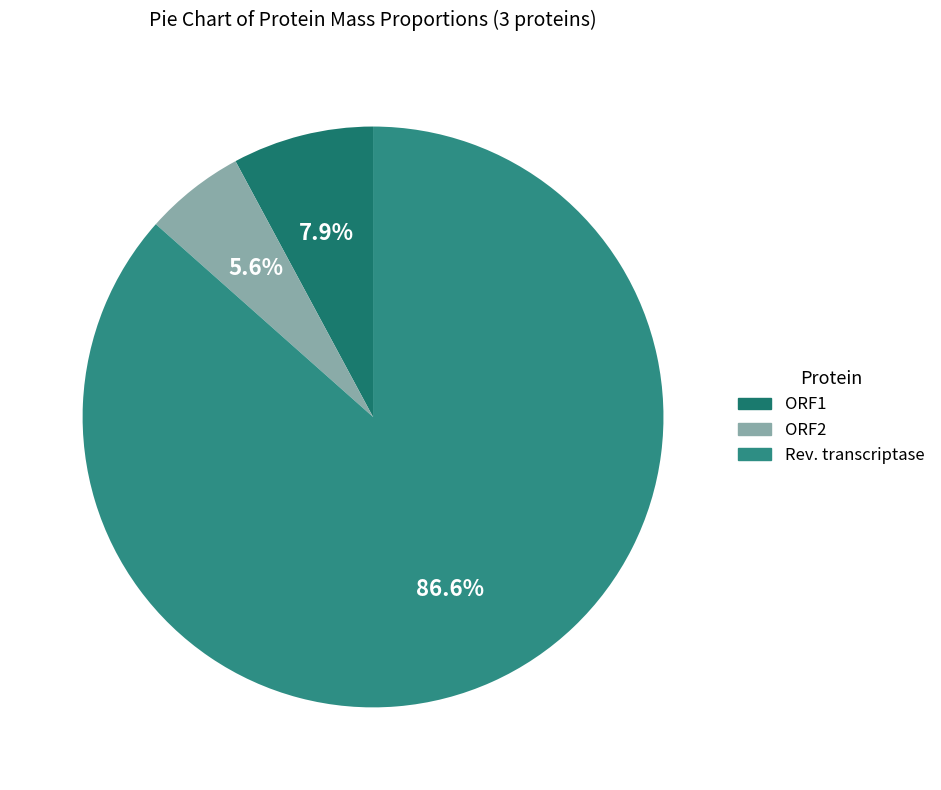

Count the number of slices in the pie.

3